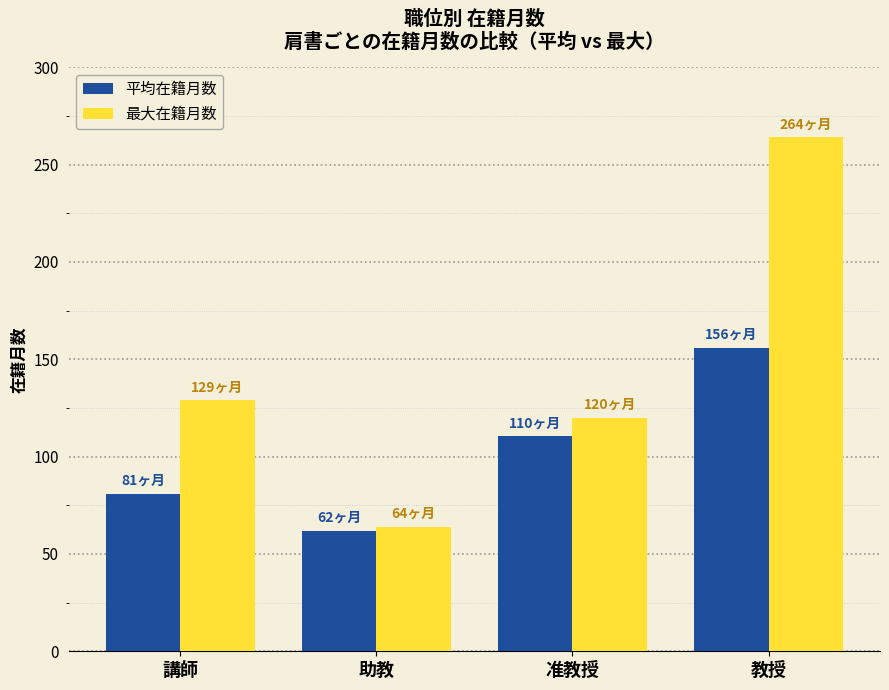

What is the difference between the highest and lowest values at 教授?

108.0